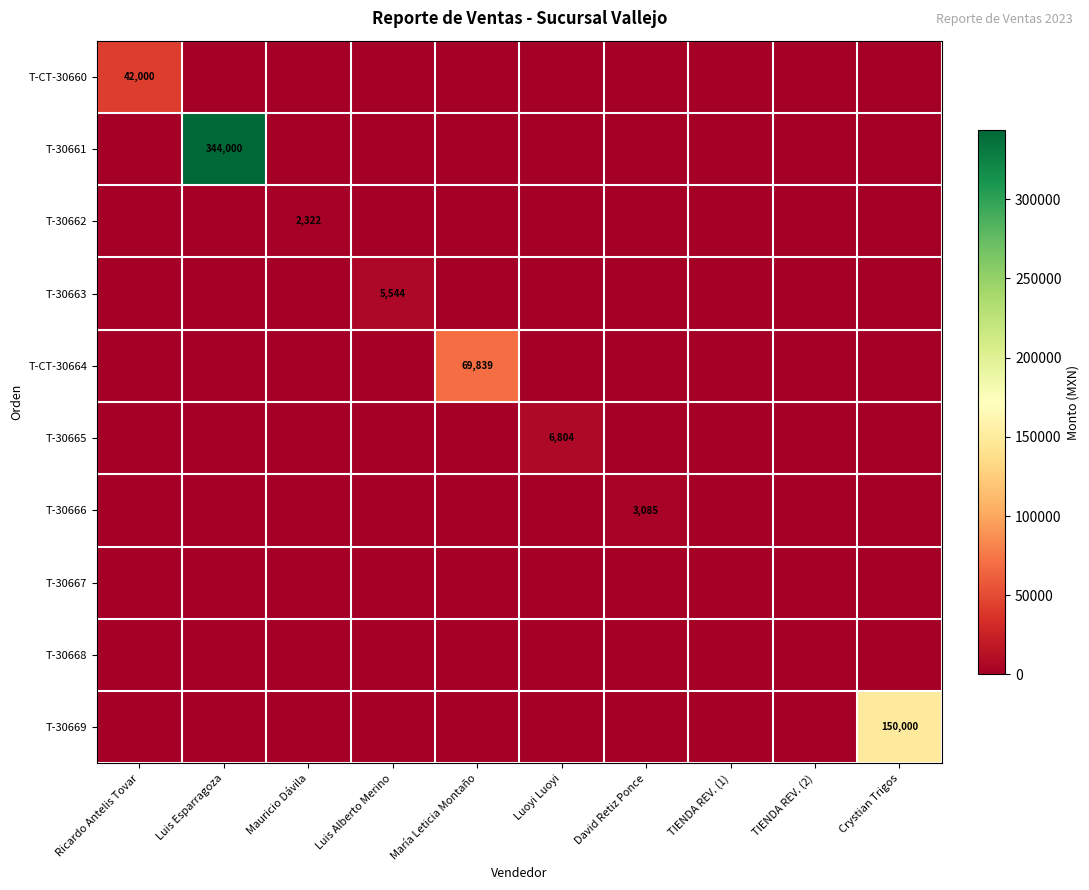

What is the total value across all series at Mauricio Dávila?

2322.2